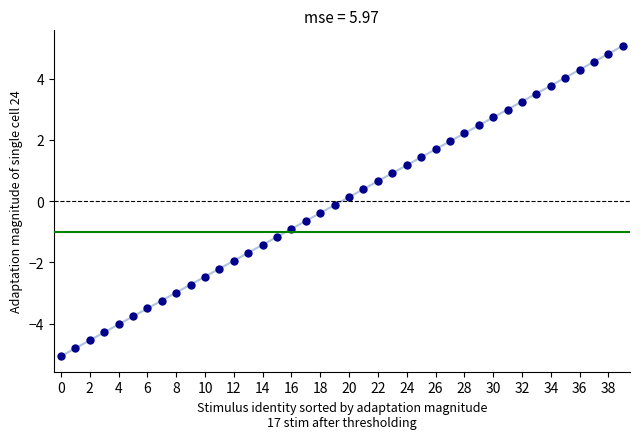

What is the range of Y values (max minus min)?

10.1